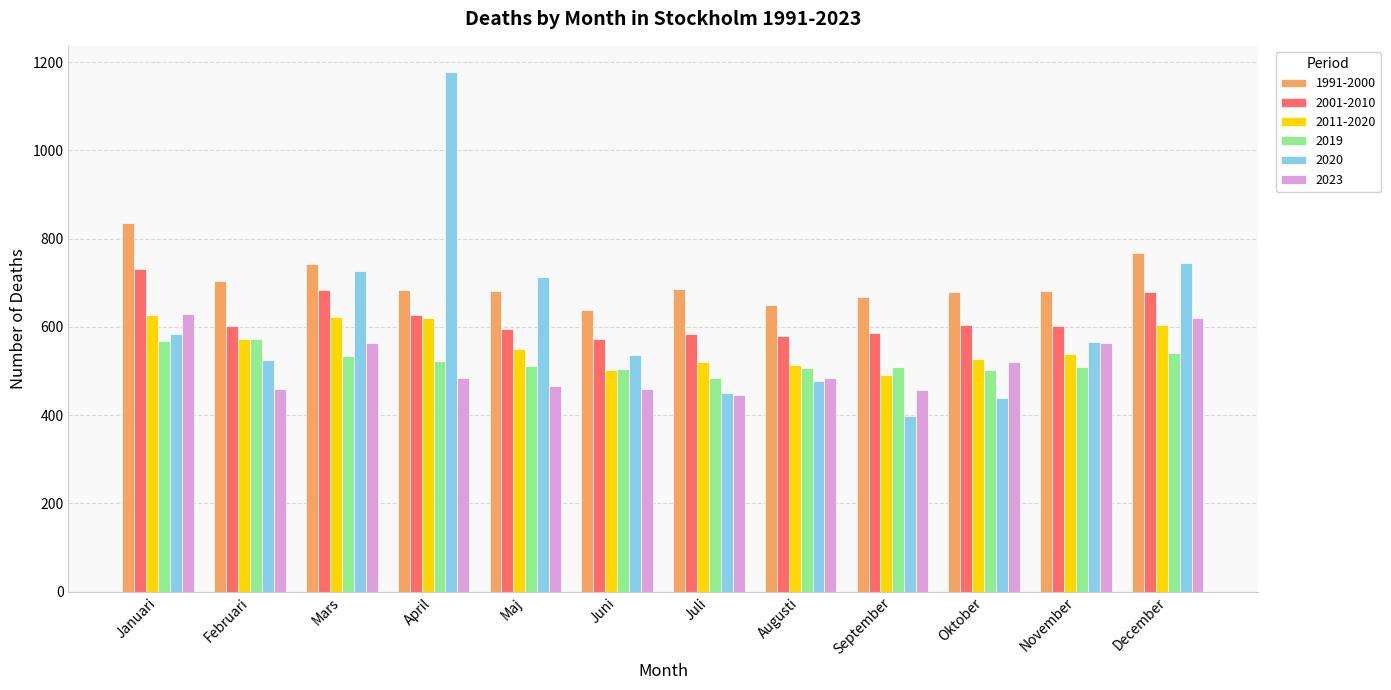

What is the difference between the highest and lowest values at Augusti?

172.0